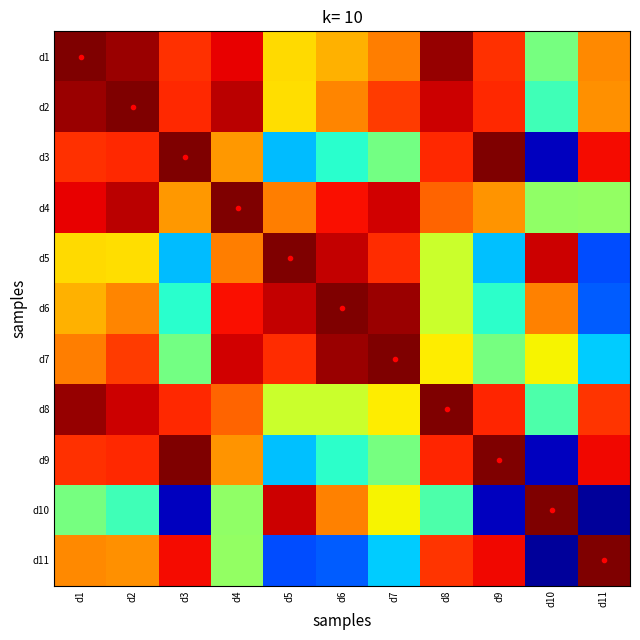

At d8, list the series in order from largest to smallest.

d8, d1, d2, d9, d3, d11, d4, d7, d6, d5, d10